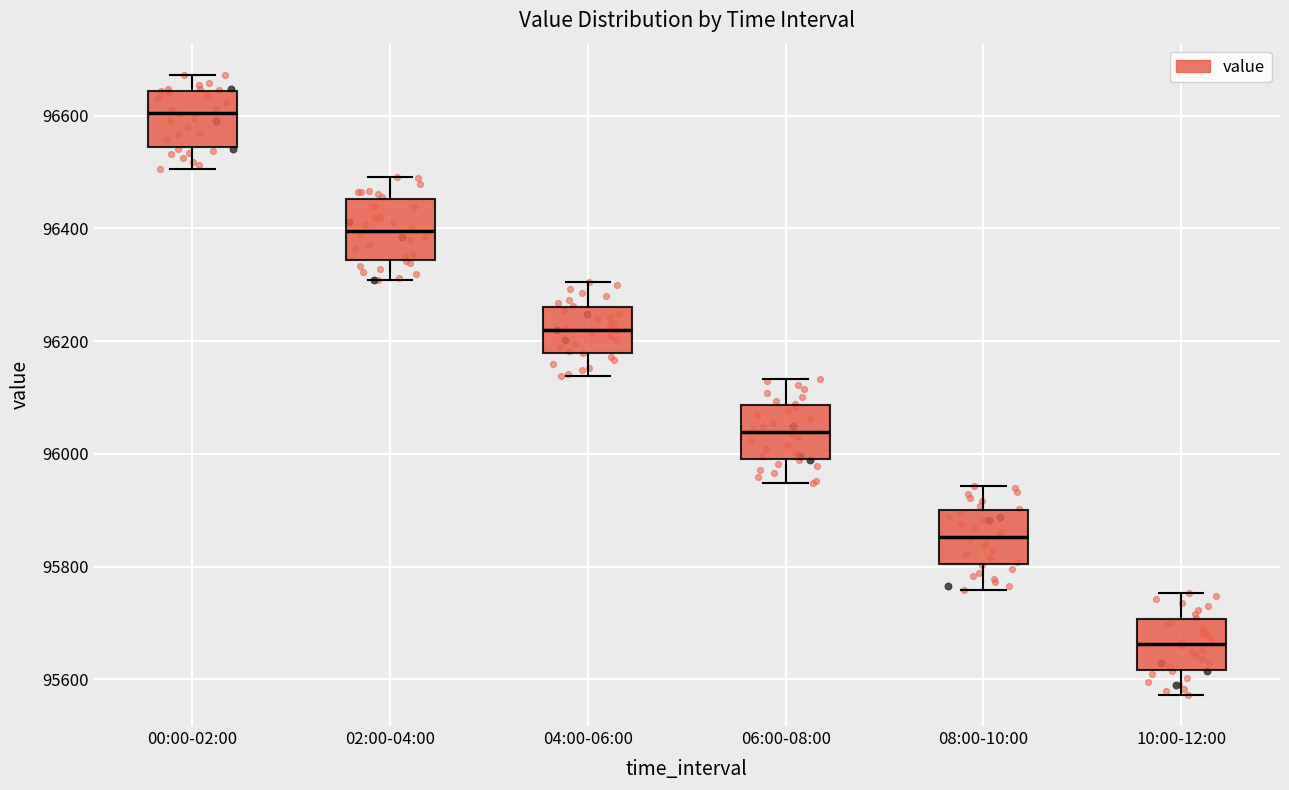

Where does the median line of the box for 08:00-10:00 sit on the y-axis? The values are not printed on the chart, so give them approximately, as read against the axis.

95860